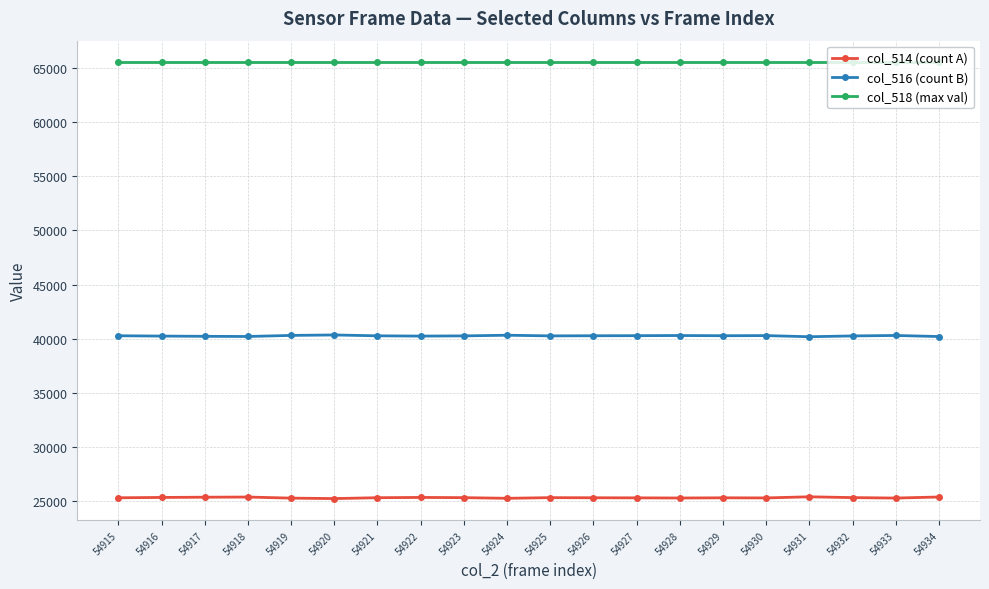

What is the average value of the col_516 (count B) series?

40252